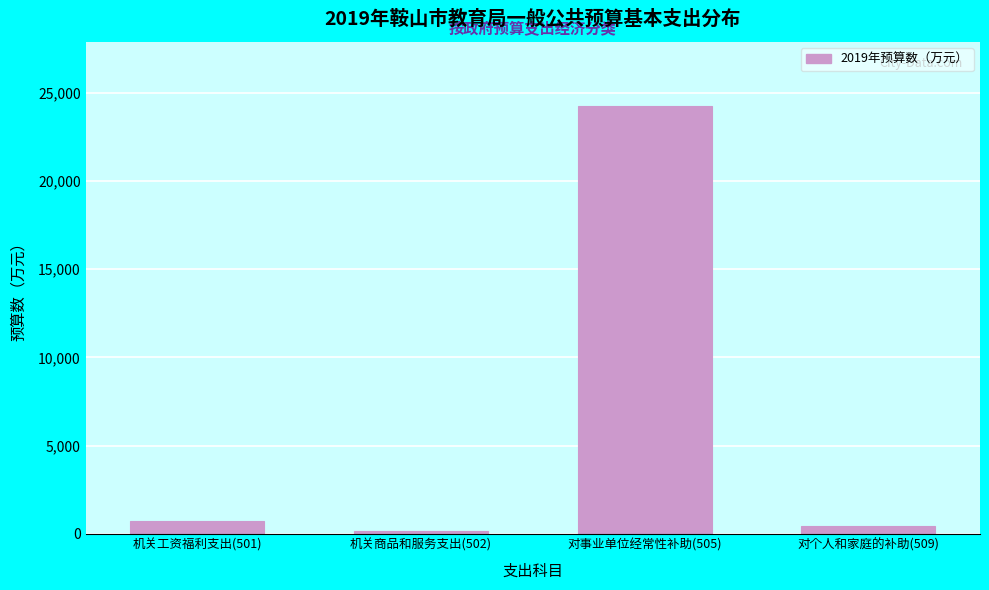

Reading left to right, extract all data points from this chart.

736.5	171.1	24253.3	438.9